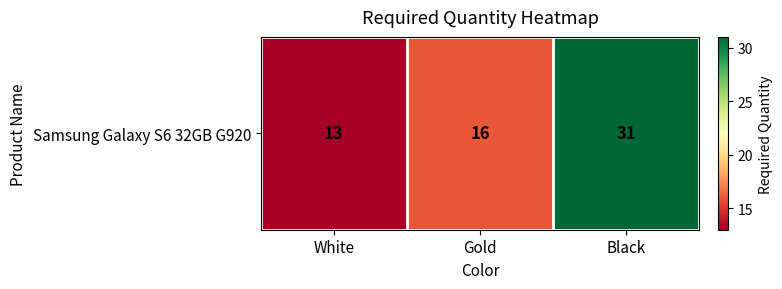

How many values are below 16?

1